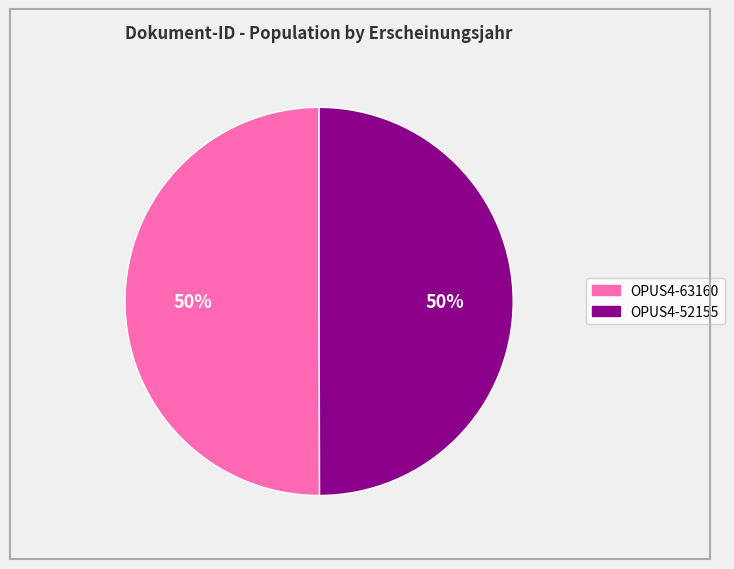

Is the sum of OPUS4-63160 and OPUS4-52155 greater than half?

Yes